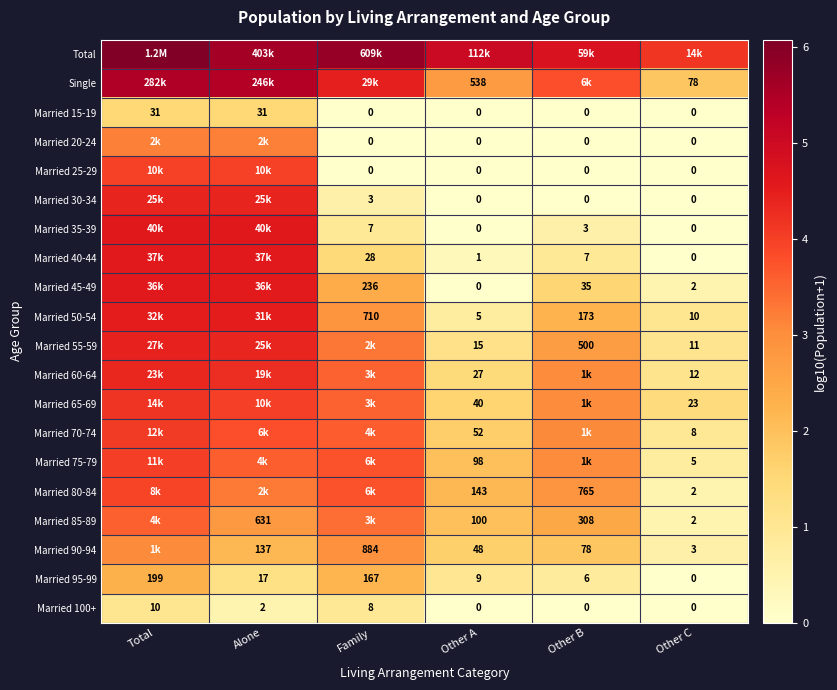

List the series in order of their peak value, highest first.

Total, Single, Married 35-39, Married 40-44, Married 45-49, Married 50-54, Married 55-59, Married 30-34, Married 60-64, Married 65-69, Married 70-74, Married 75-79, Married 25-29, Married 80-84, Married 85-89, Married 20-24, Married 90-94, Married 95-99, Married 15-19, Married 100+